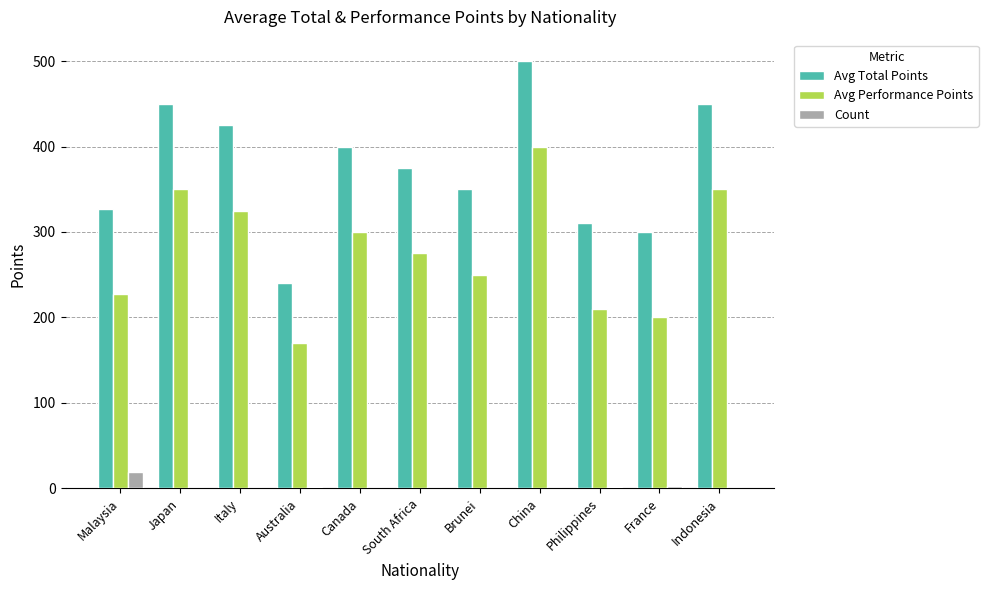

What is the total value across all series at China?

901.0